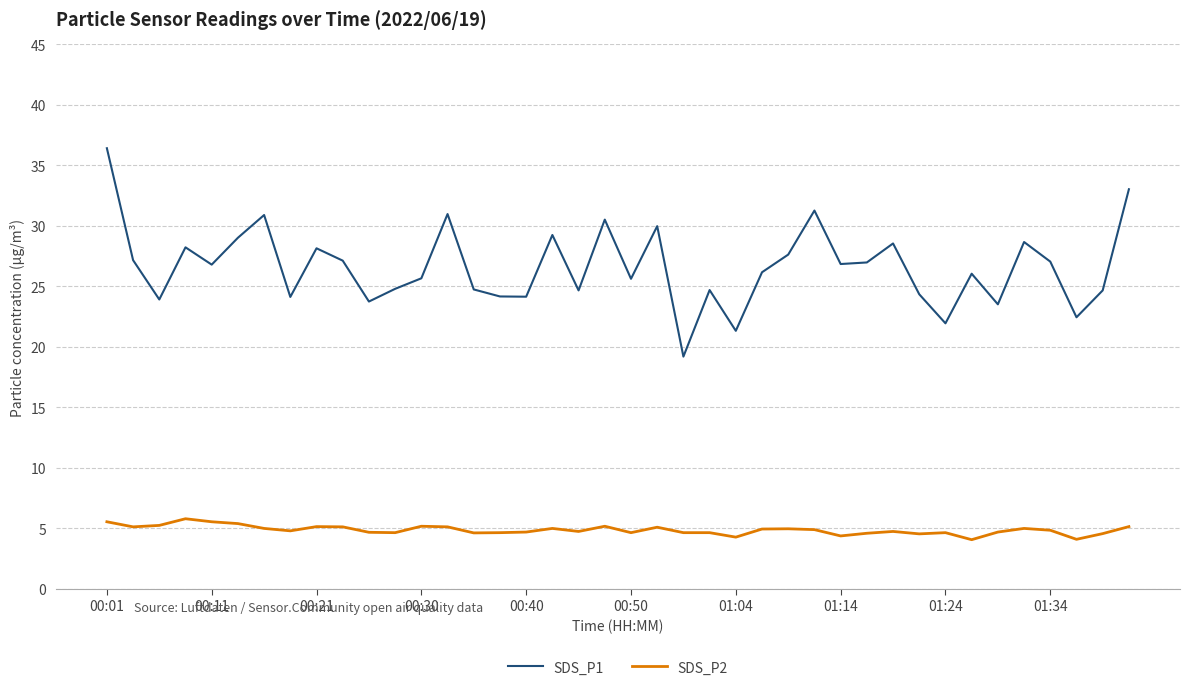

True or false: SDS_P2 and SDS_P1 intersect in this chart.

False